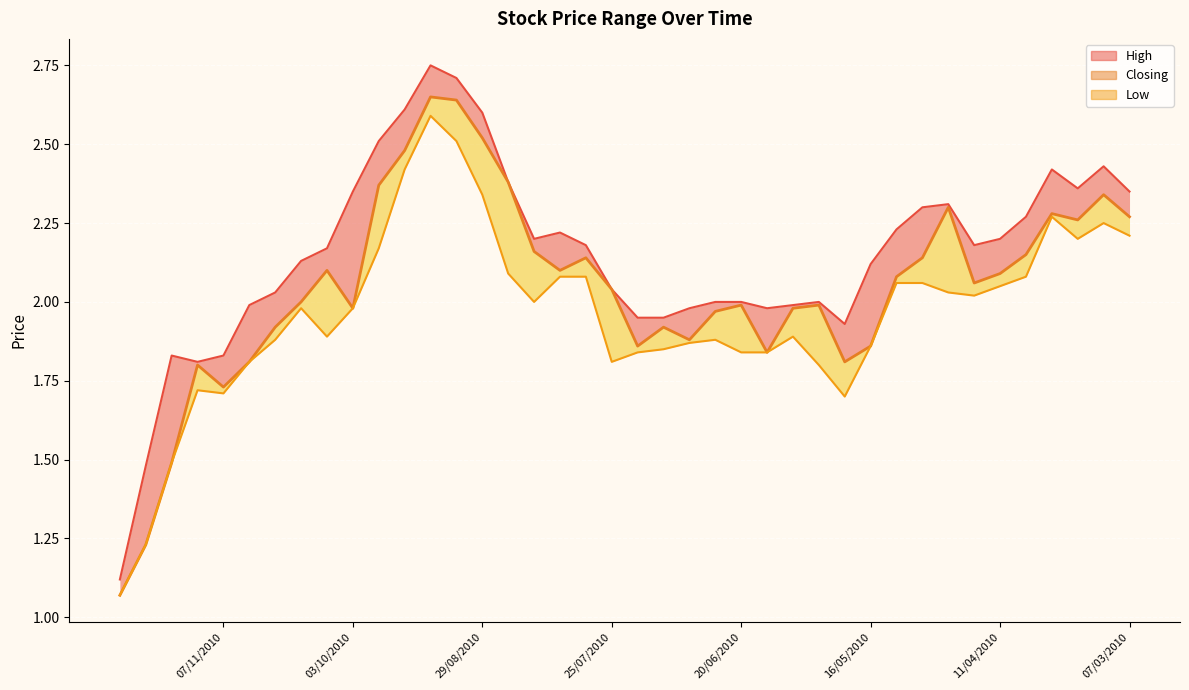

How many interior local valleys (lower than both neighbors) does the data have?

9